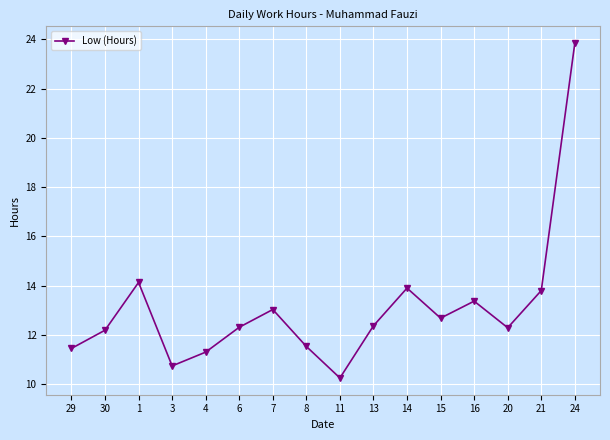

What is the difference between the maximum and minimum values?

13.6